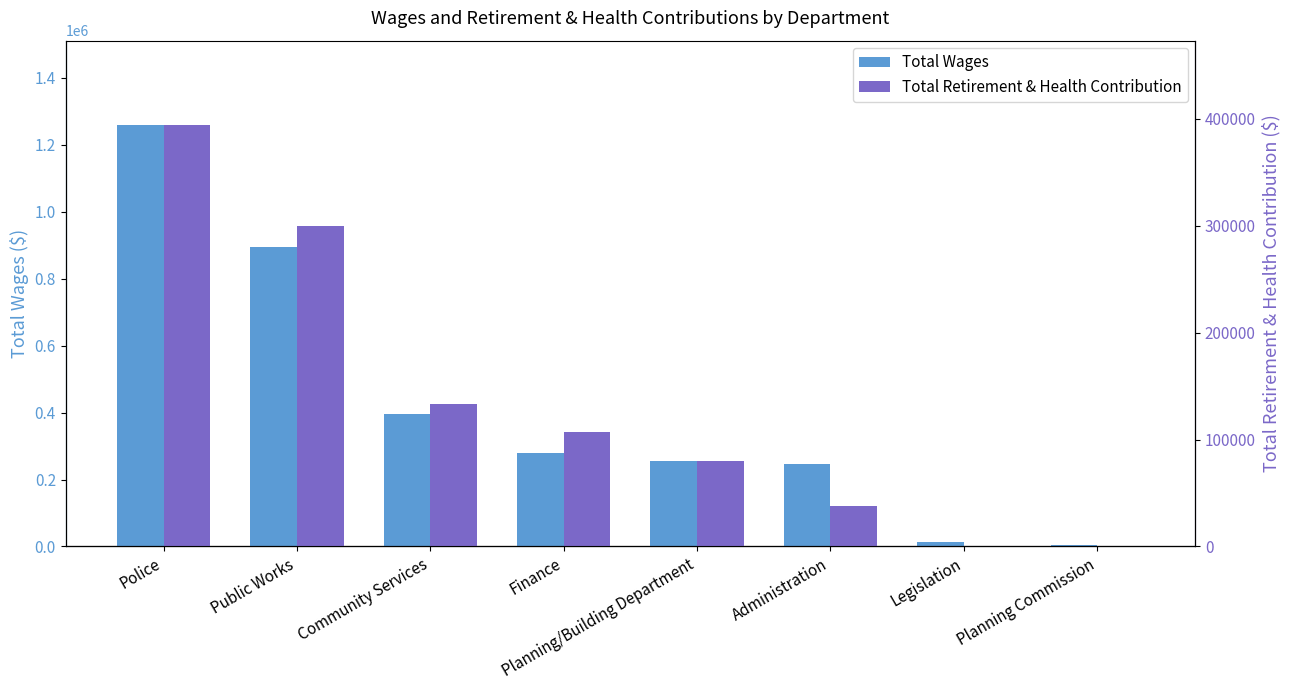

What is the spread (max minus min) of values at Police?

1259076.7